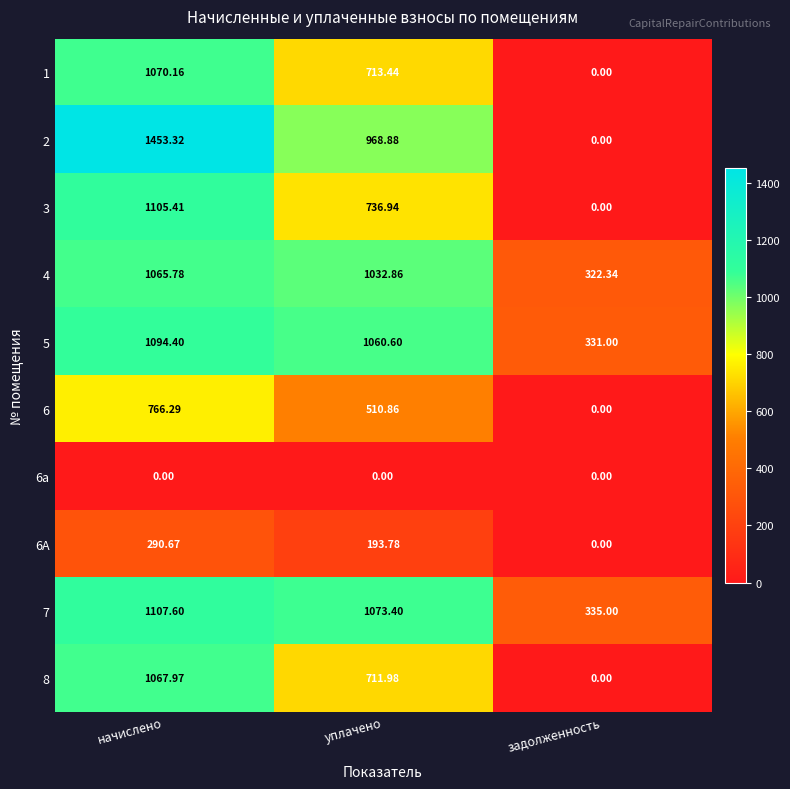

Count the number of categories in the chart.

3